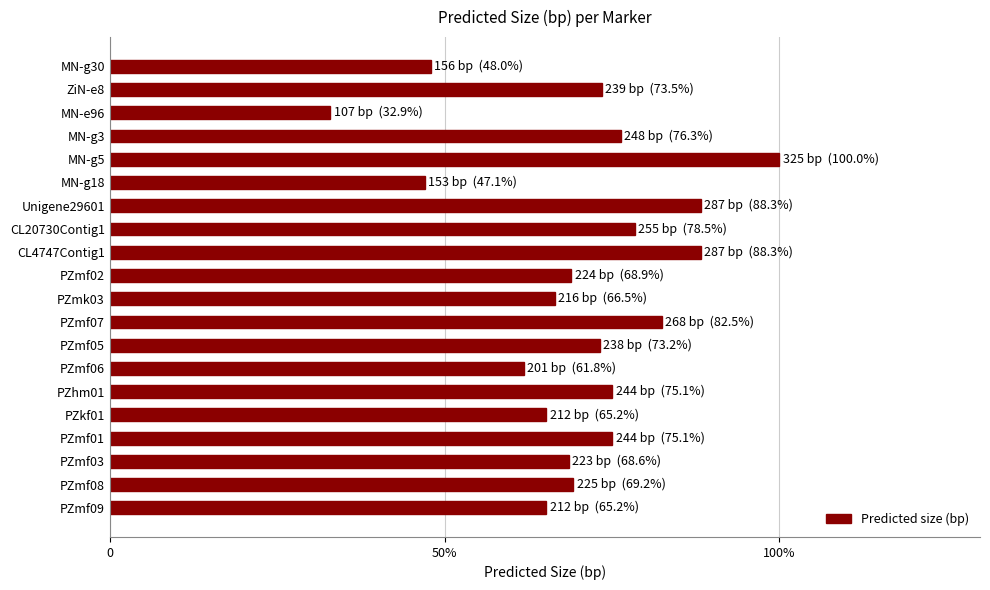

Are the bars horizontal?

Yes